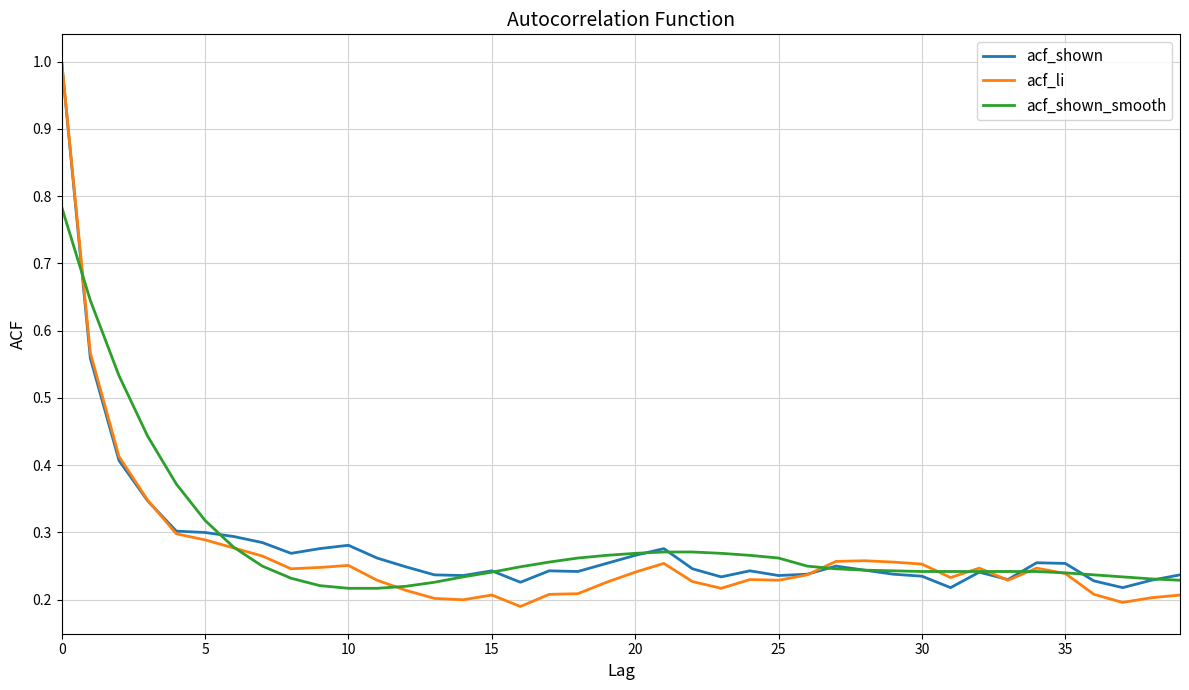

Does the chart display data point markers on the line(s)?

No